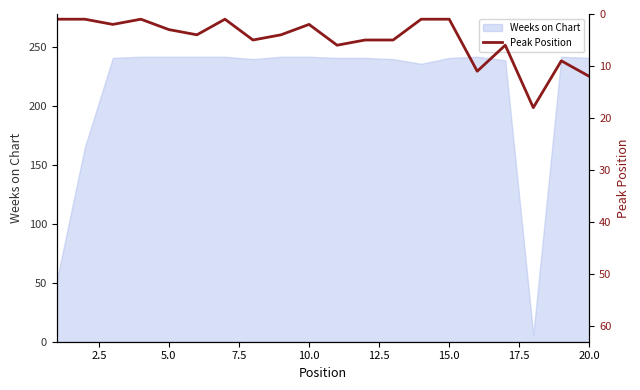

What is the maximum value for Weeks on Chart?

242